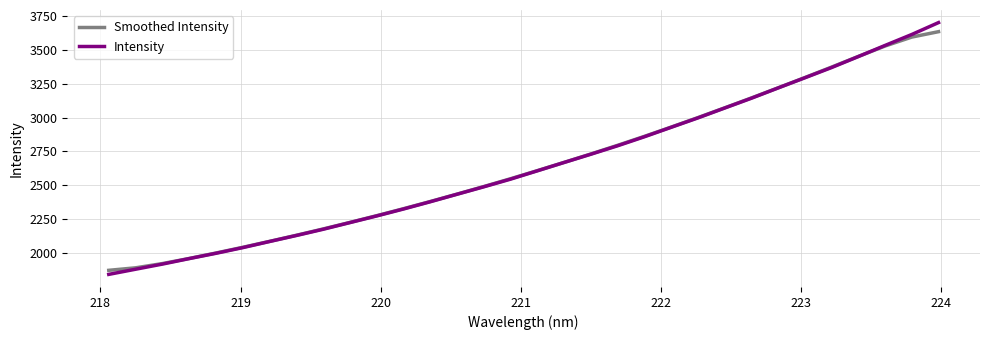

What is the minimum value shown in the chart?

1843.2